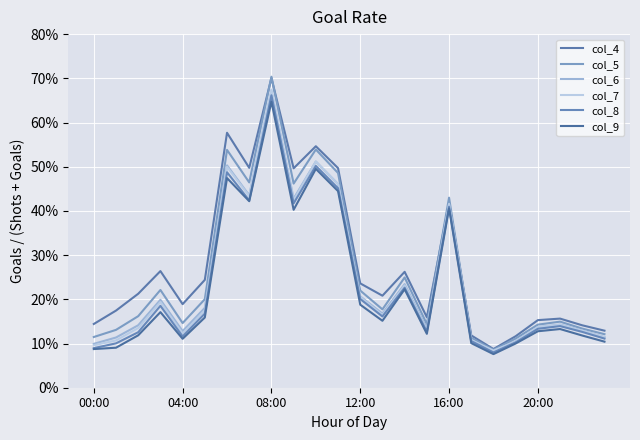

Which series has the largest range (max minus min)?

col_5